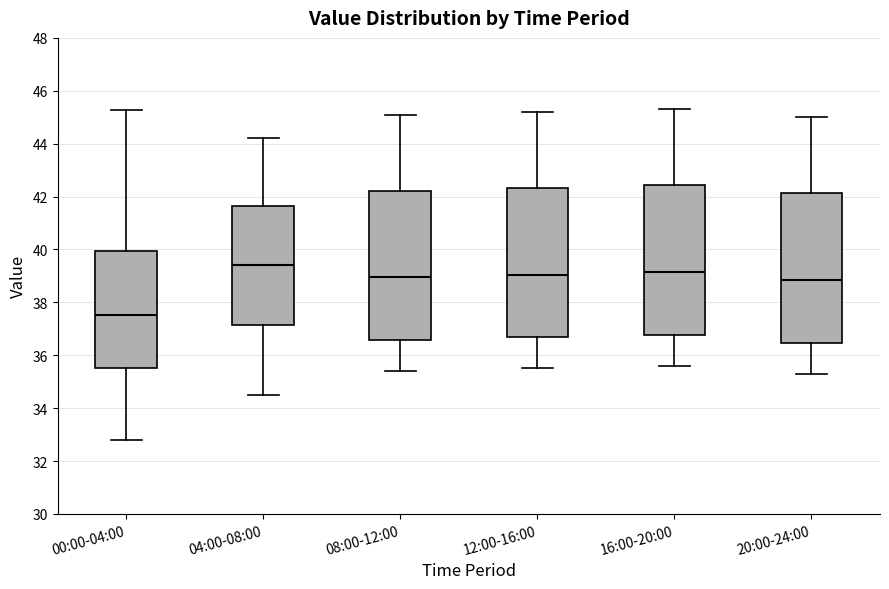

Reading left to right, read every box against the y-axis: the position of its median line, the range the box covers, and the ends of its whiskers. The values are not printed on the chart, so give them approximately, as read against the axis.

00:00-04:00: median 37.6, box 35.6 to 40.0, whiskers 32.8 to 45.2
04:00-08:00: median 39.4, box 37.2 to 41.6, whiskers 34.6 to 44.2
08:00-12:00: median 39.0, box 36.6 to 42.2, whiskers 35.4 to 45.2
12:00-16:00: median 39.0, box 36.6 to 42.4, whiskers 35.6 to 45.2
16:00-20:00: median 39.2, box 36.8 to 42.4, whiskers 35.6 to 45.4
20:00-24:00: median 38.8, box 36.4 to 42.2, whiskers 35.4 to 45.0